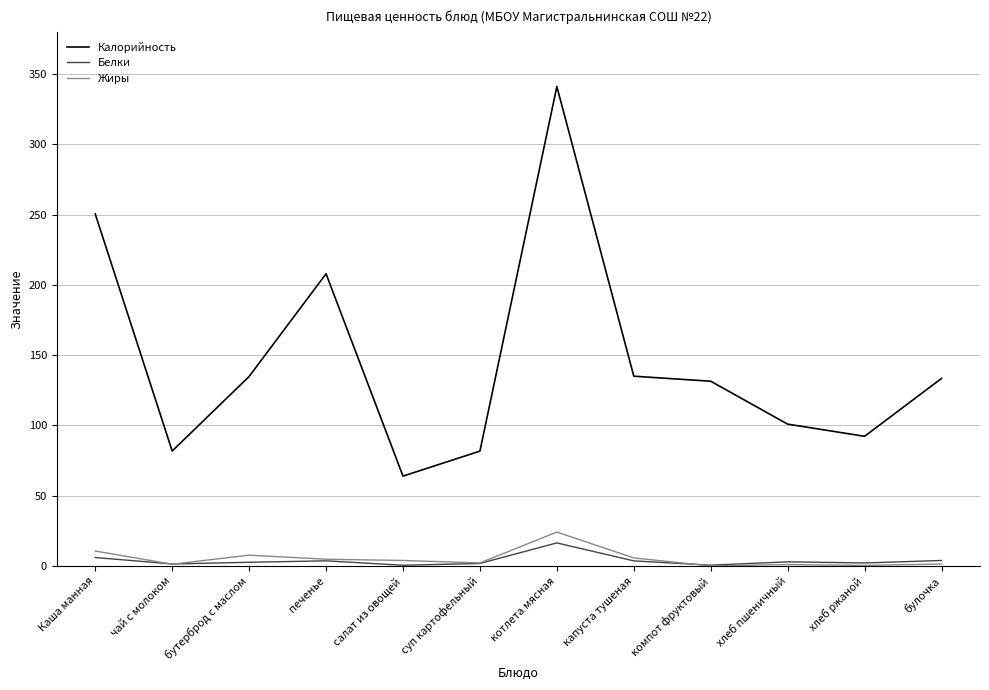

What is the sum of the Калорийность values at компот фруктовый and булочка?

265.0